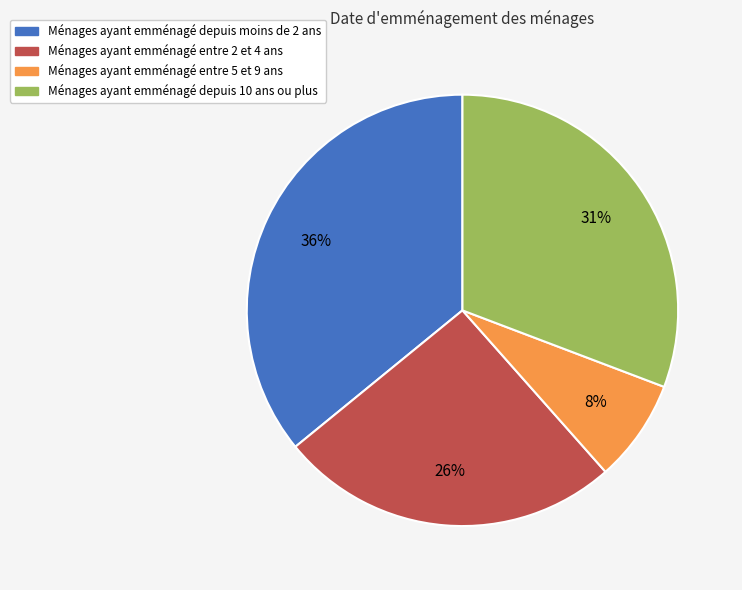

To the nearest percent, what is the difference between the largest and smallest slice percentages?

28%